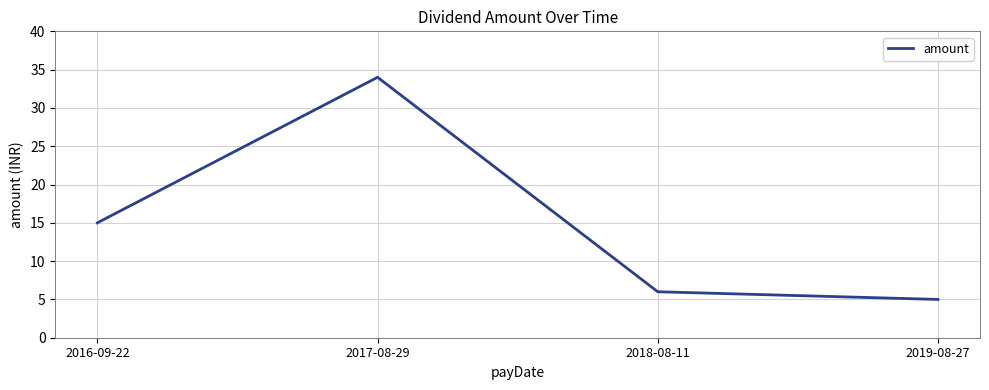

Rank the categories by value from highest to lowest.

2017-08-29, 2016-09-22, 2018-08-11, 2019-08-27